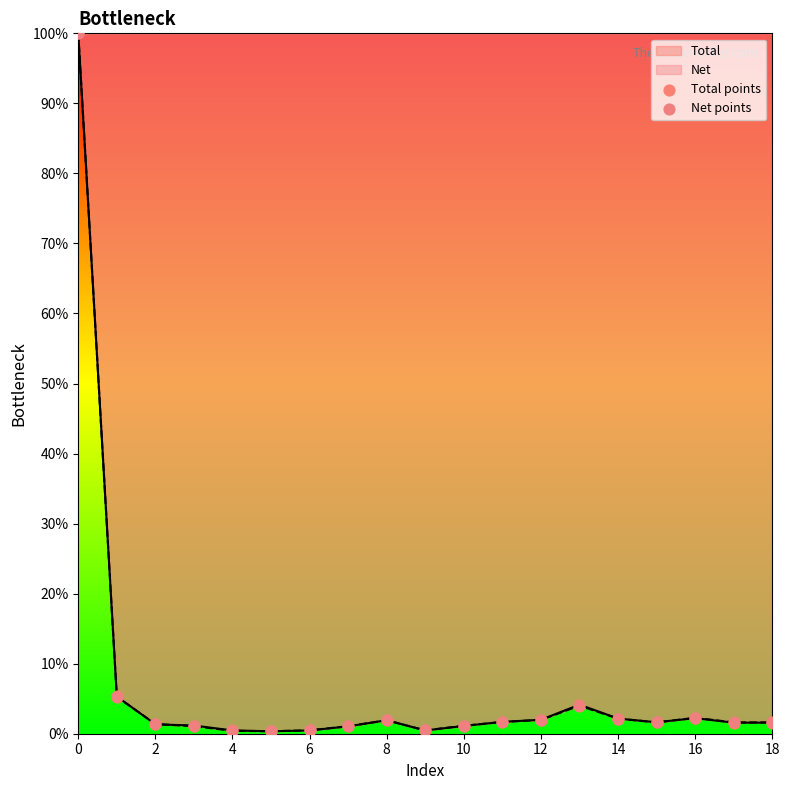

Which series reaches the maximum Y coordinate?

Total points